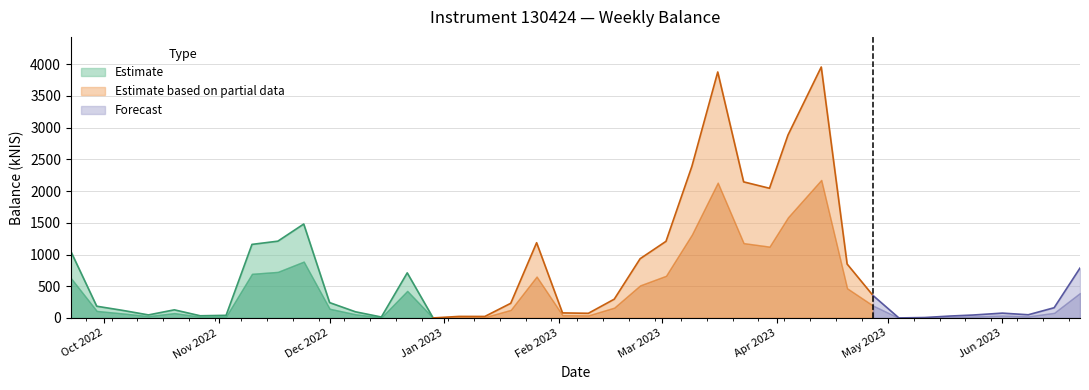

Reading left to right, what are all the values shown in this chart?

1048.9	184.7	119.3	47.6	127.8	34.0	41.0	1159.5	1210.5	1480.6	241.8	96.8	14.6	710.5	0.0	24.0	23.4	230.9	1186.0	79.4	73.1	295.9	933.8	1208.0	2389.6	3877.9	2145.4	2044.5	2883.7	3956.5	850.0	353.9	0.0	6.6	30.3	45.6	75.9	50.0	160.9	786.7